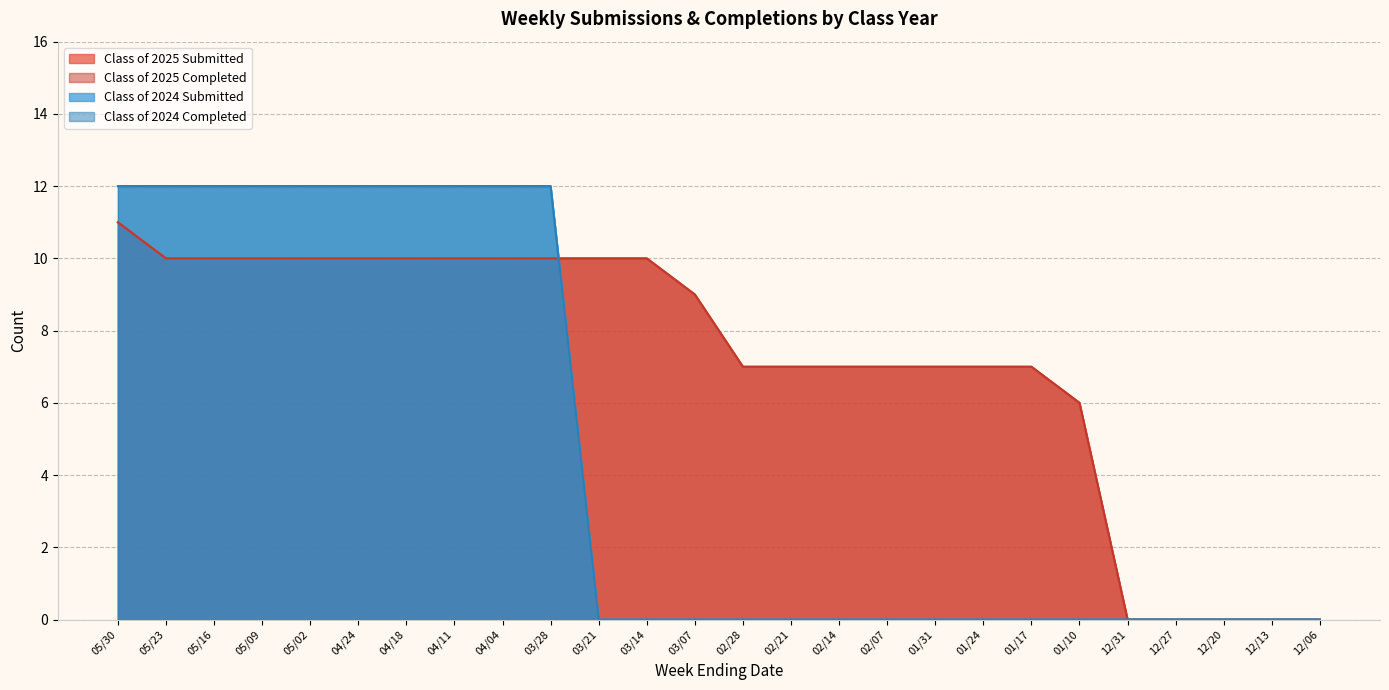

Does the chart display data point markers on the line(s)?

No